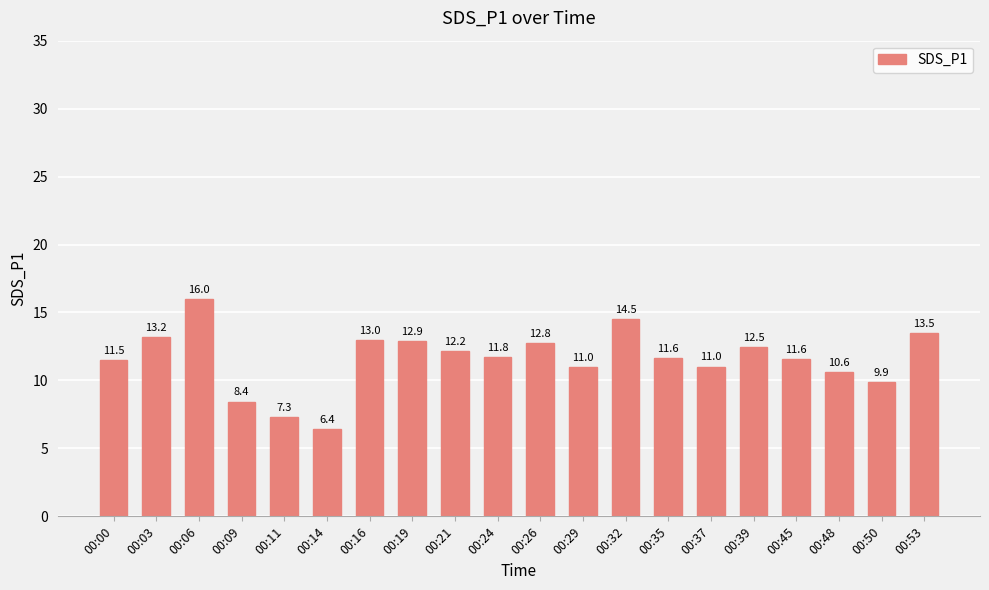

Approximately how many times larger is the value at 00:26 compared to 00:45?

1.1